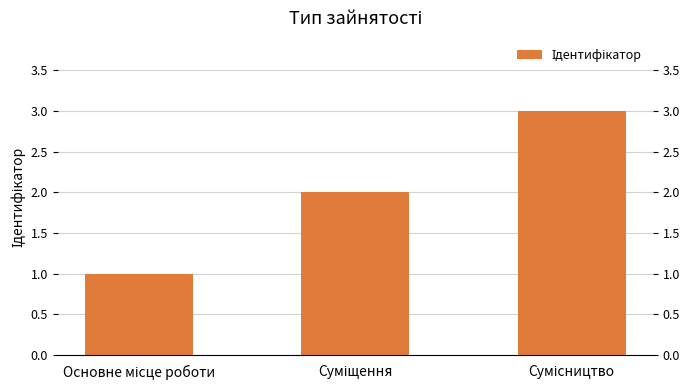

What is the sum of the values at Сумісництво and Суміщення?

5